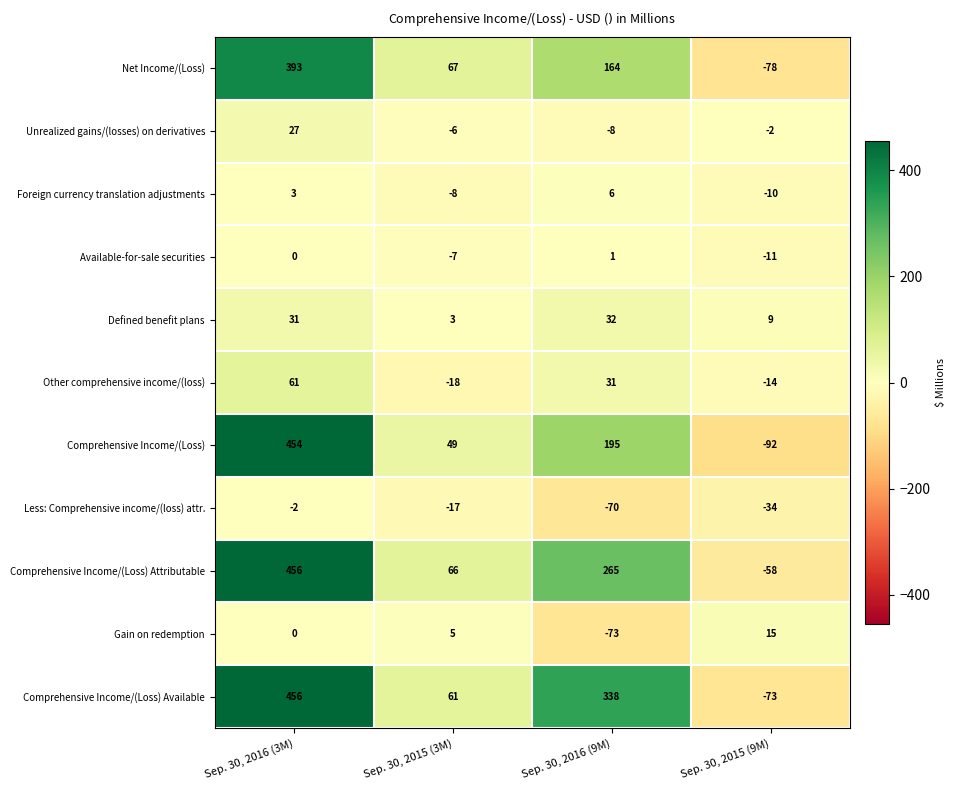

Where is Comprehensive Income/(Loss) Available nearest to the value 191?

Sep. 30, 2015 (3M)